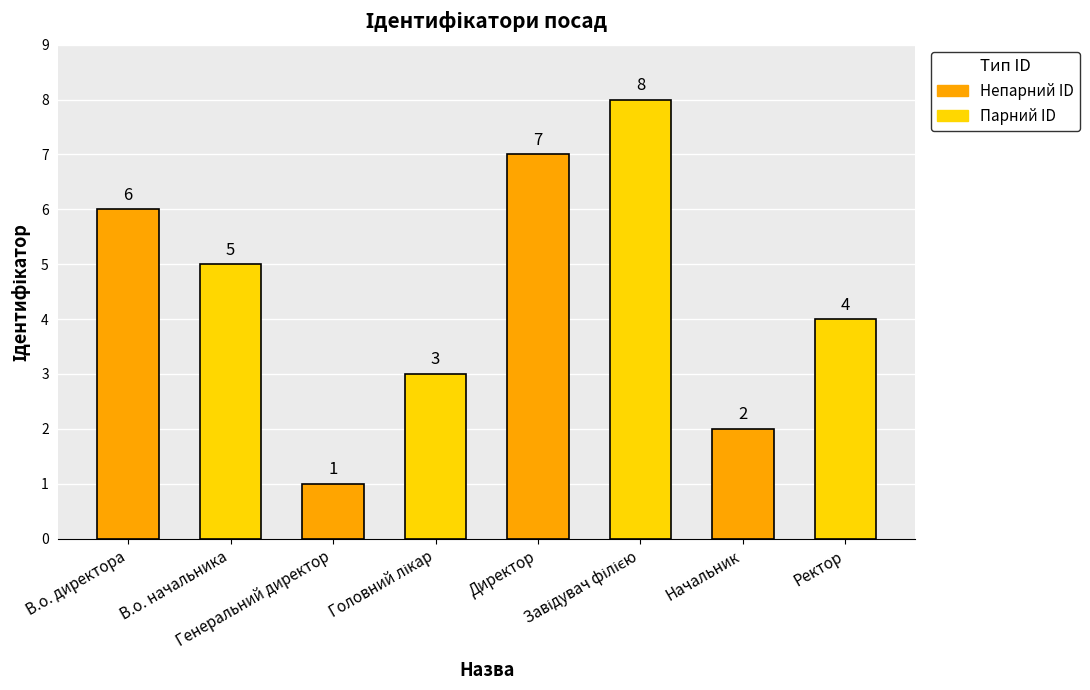

What is the difference between the second highest and second lowest values?

5